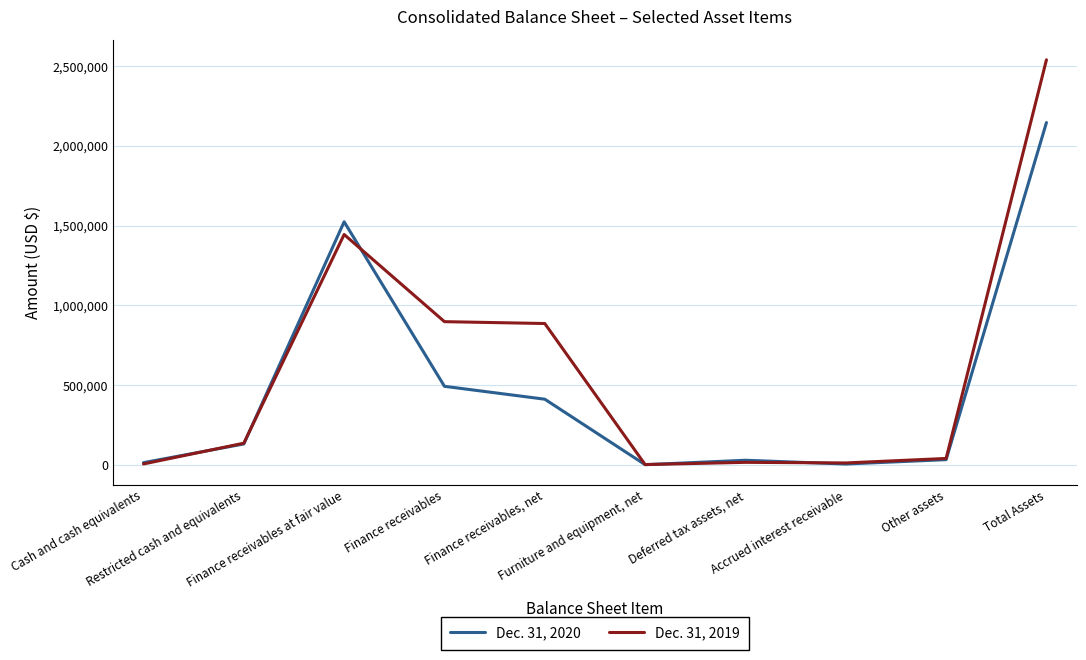

List the labels in order of Dec. 31, 2019 value, largest first.

Total Assets, Finance receivables at fair value, Finance receivables, Finance receivables, net, Restricted cash and equivalents, Other assets, Deferred tax assets, net, Accrued interest receivable, Cash and cash equivalents, Furniture and equipment, net